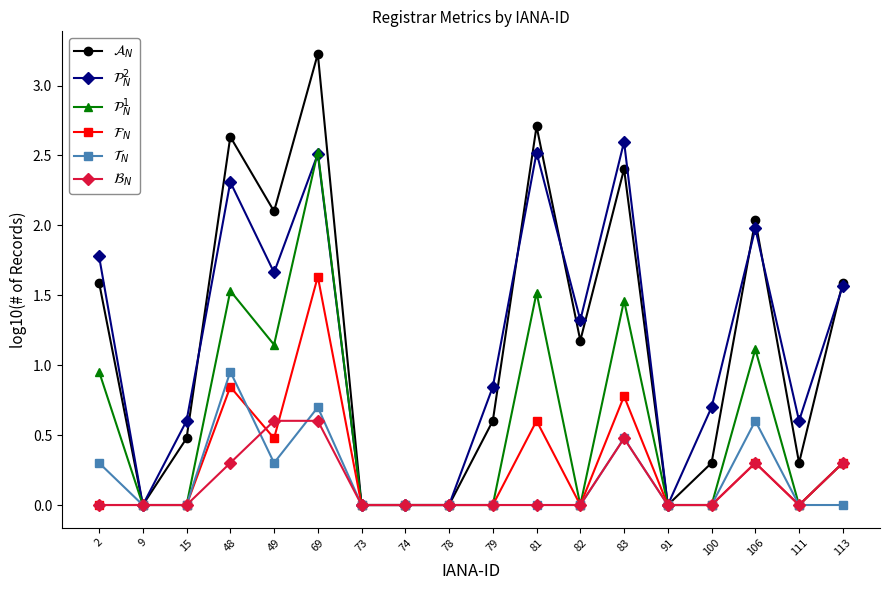

How many distinct data groups are displayed?

6